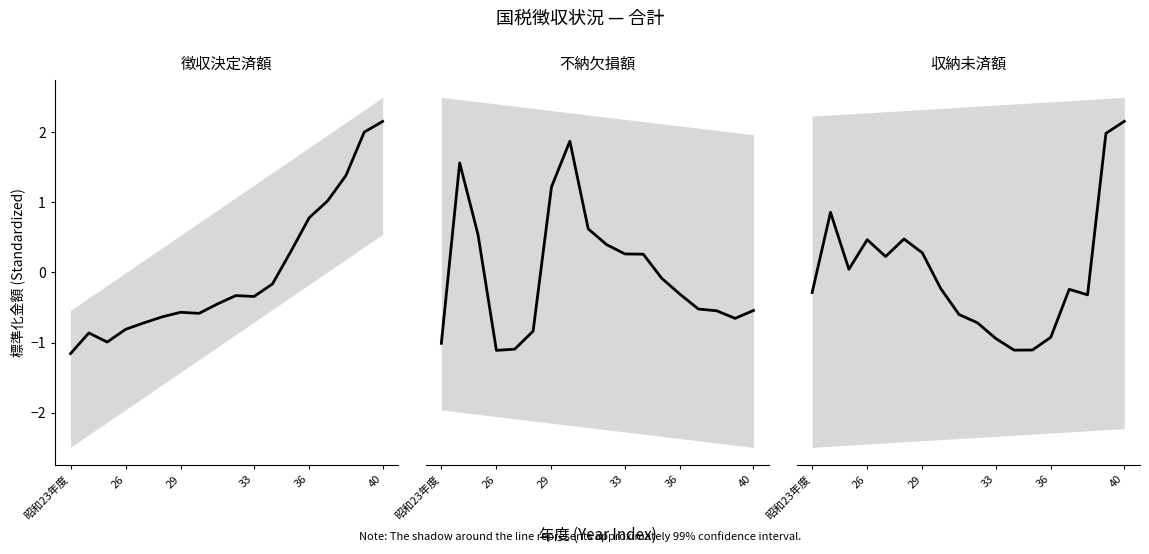

What is the value of the 不納欠損額 point at the 11th from the left?

0.3